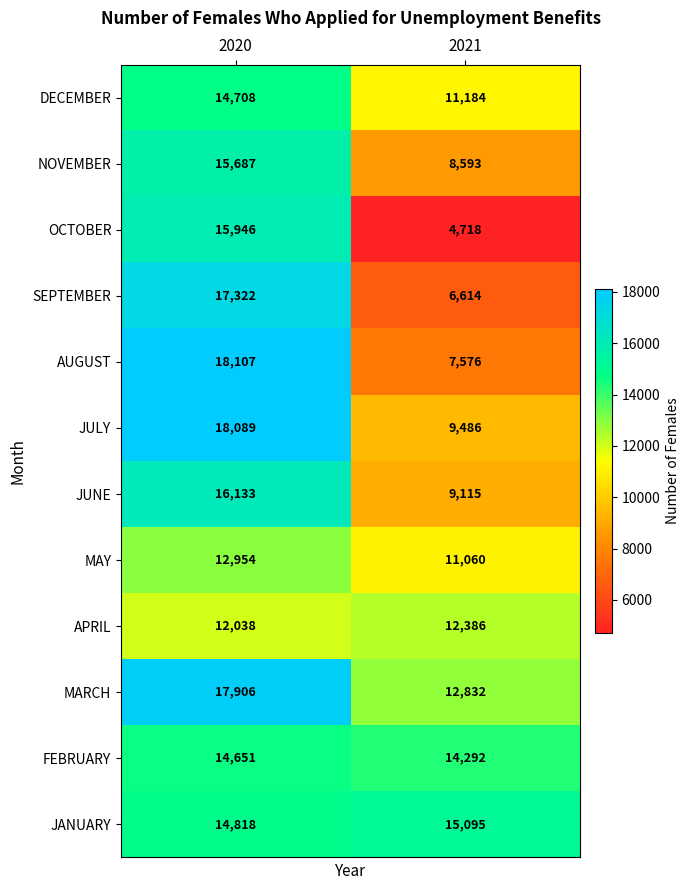

What is the spread (max minus min) of values at 2020?

6069